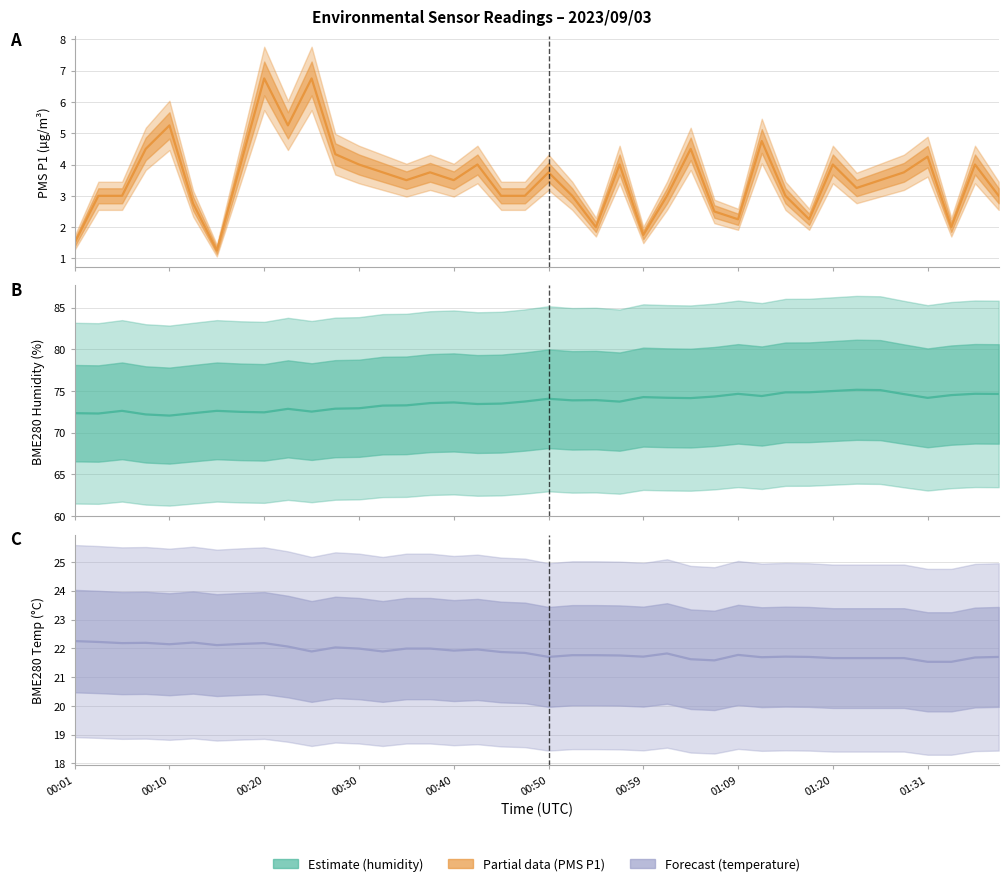

What is the total value across all series at 00:59?

97.7